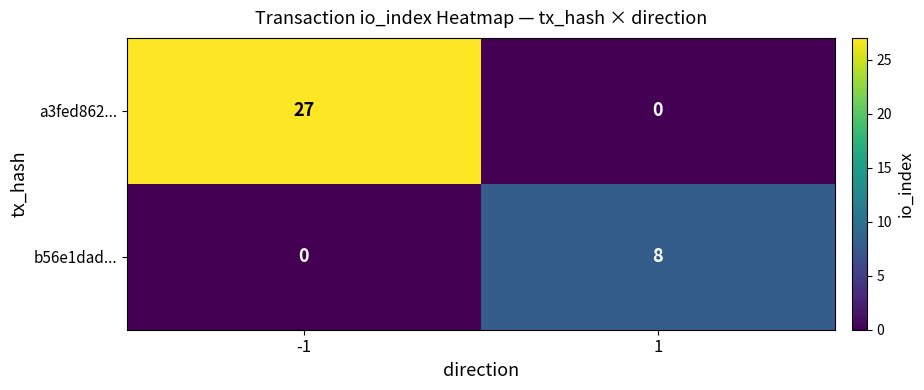

The b56e1dad... series shows 8 at 1. True or false?

True